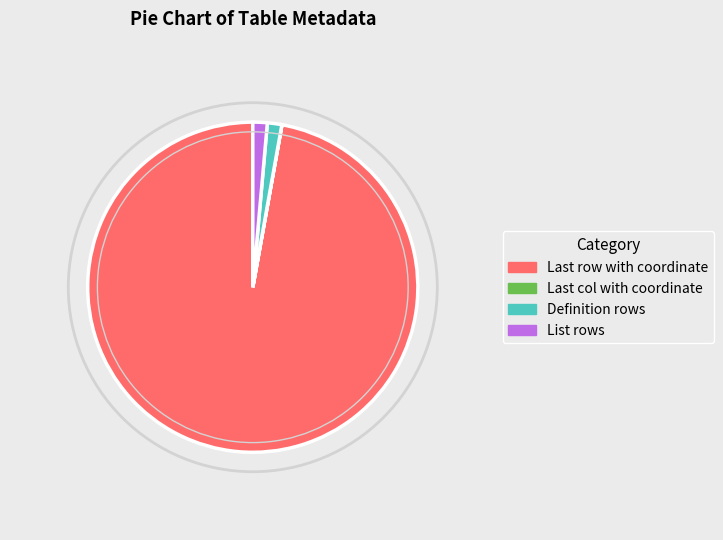

True or false: List rows accounts for 1% of the total.

True